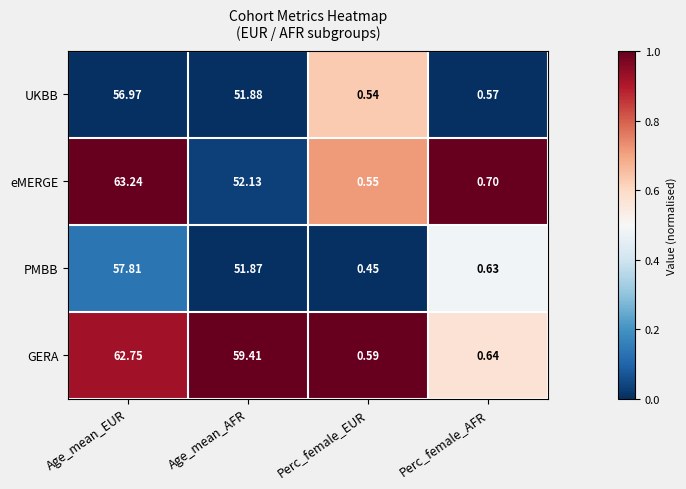

Which label corresponds to the largest value in the chart?

Age_mean_EUR